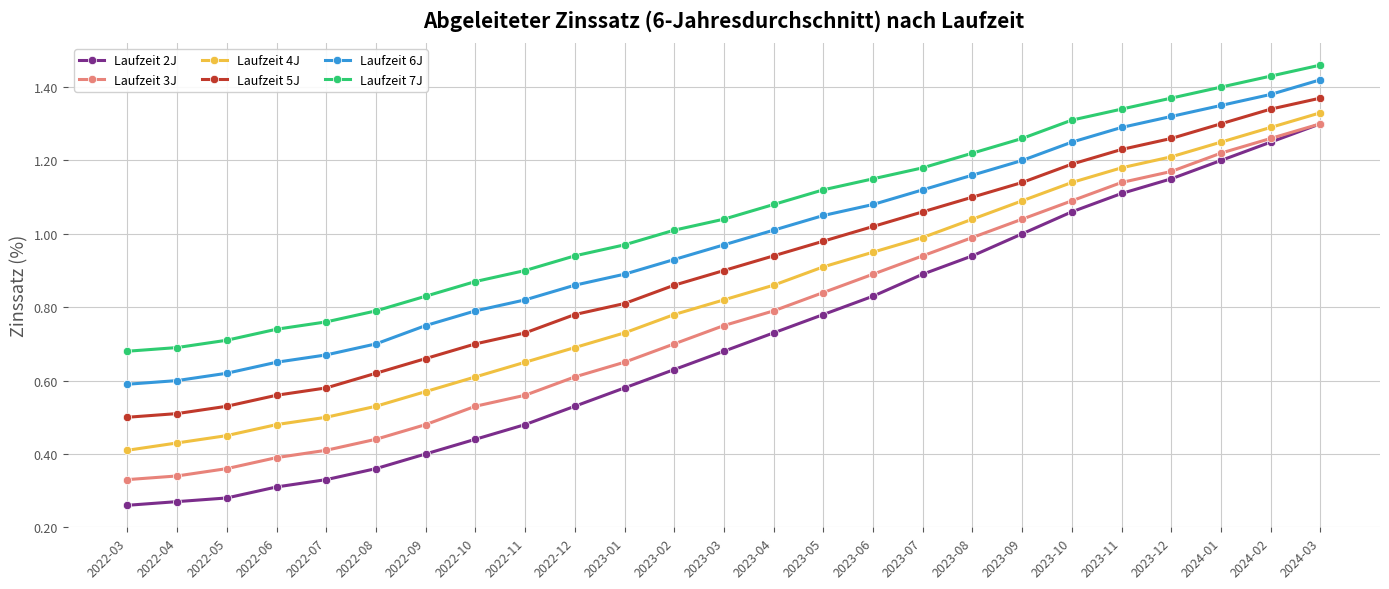

At which category is the sum across all series the highest?

2024-03